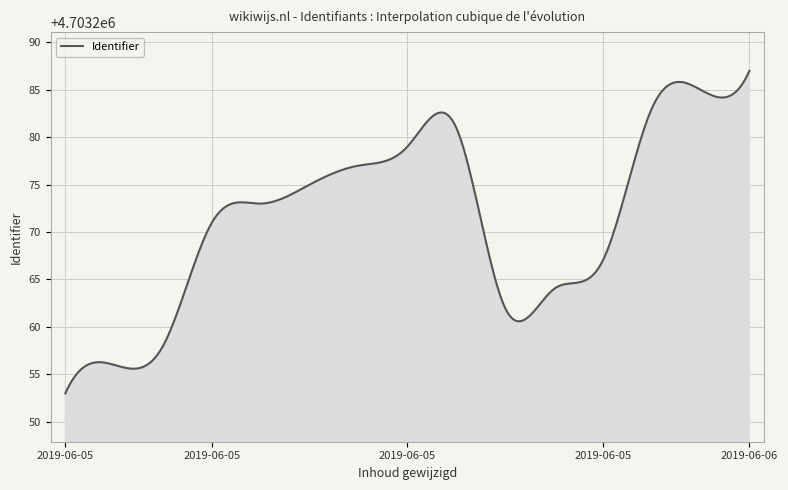

What is the maximum value shown in the chart?

4703287.0